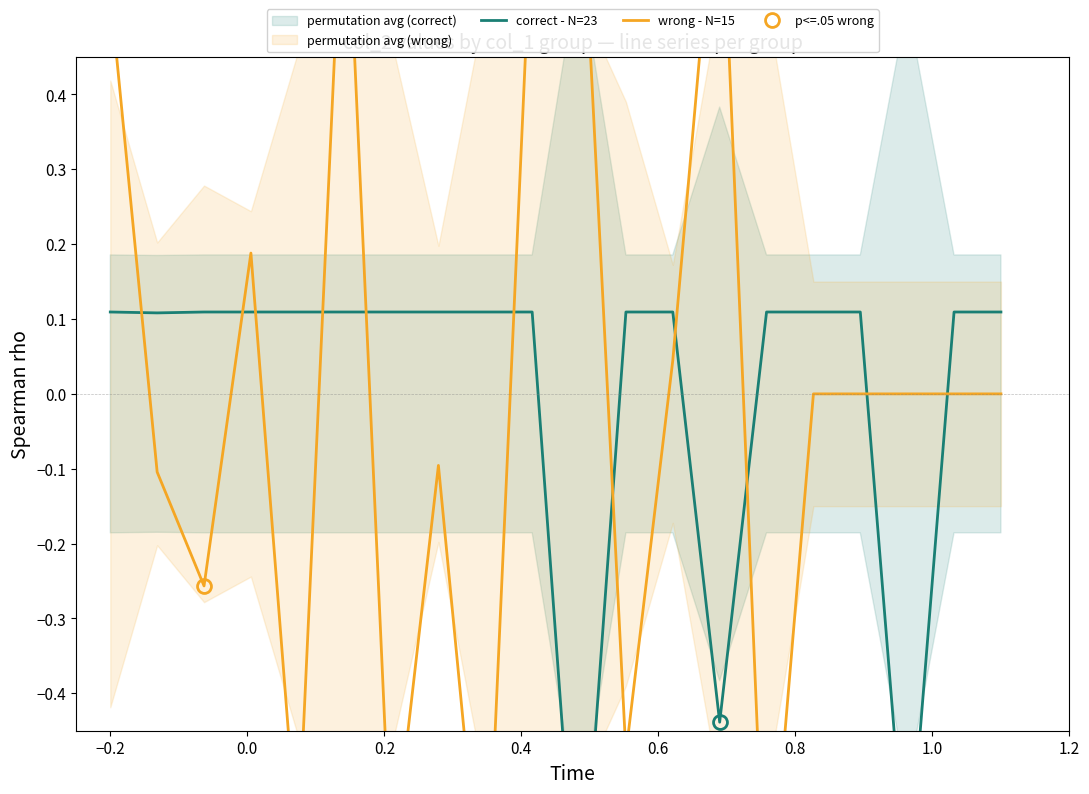

Reading right to left, extract all data points from this chart.

correct - N=23: 0.1	0.1	-0.7	0.1	0.1	0.1	-0.4	0.1	0.1	-0.8	0.1	0.1	0.1	0.1	0.1	0.1	0.1	0.1	0.1	0.1
wrong - N=15: -0.0	-0.0	-0.0	-0.0	-0.0	-0.7	0.8	0.0	-0.5	0.8	0.7	-0.7	-0.1	-0.6	0.7	-0.6	0.2	-0.3	-0.1	0.5